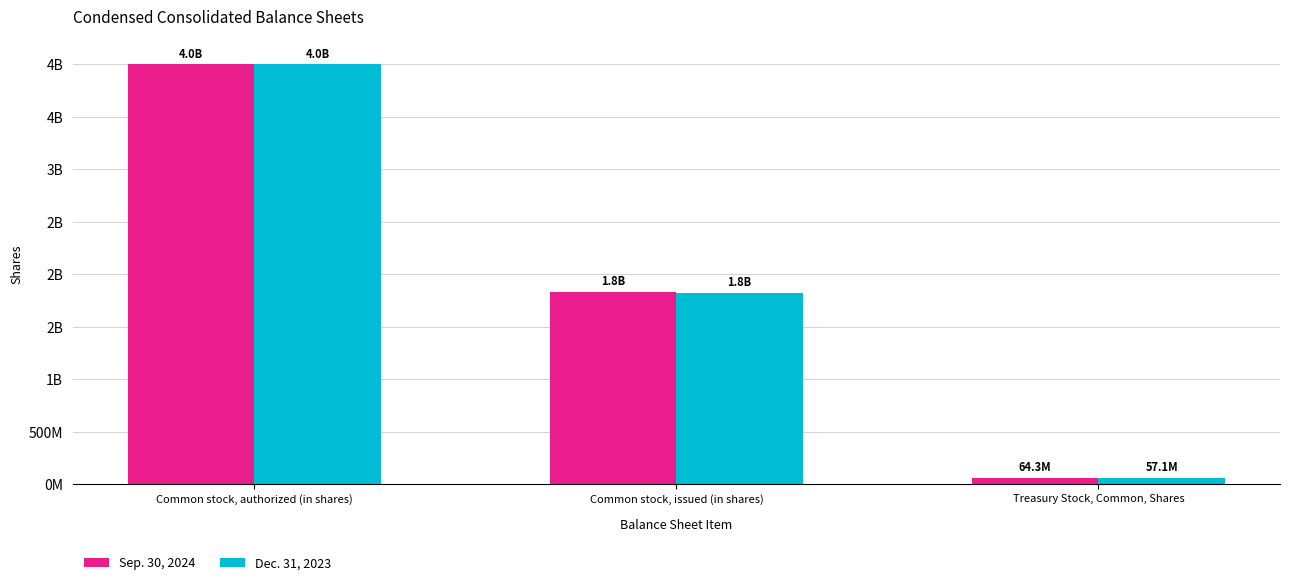

What is the maximum value shown in the chart?

4000000000